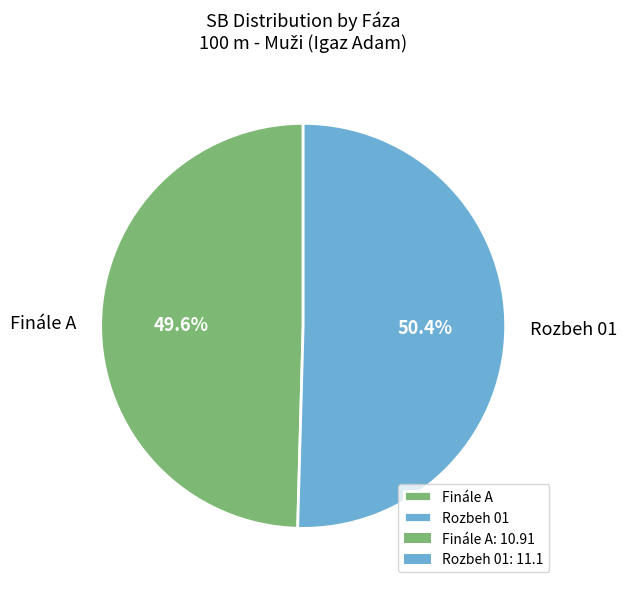

Is there any slice that represents more than half of the pie?

Yes